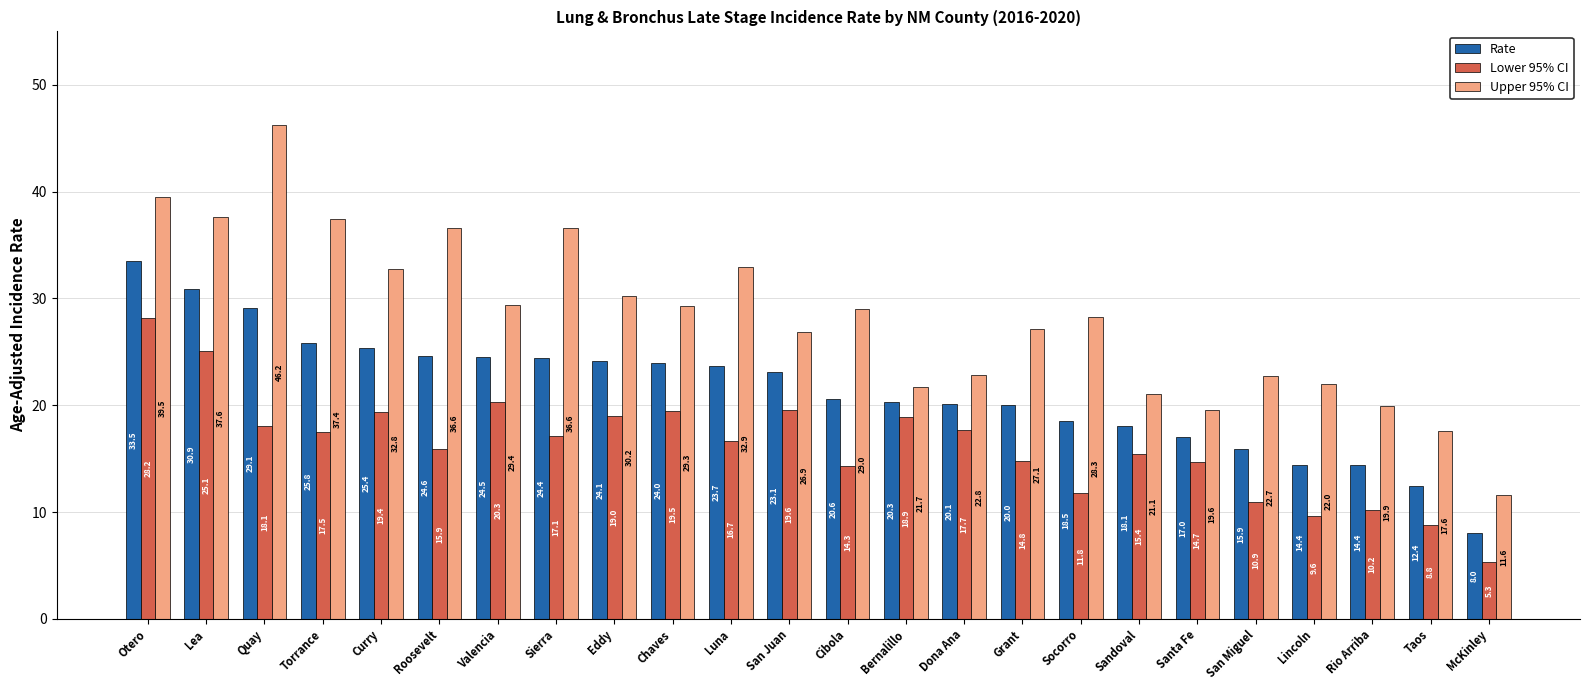

The Lower 95% CI series shows 12.6 at San Juan. True or false?

False